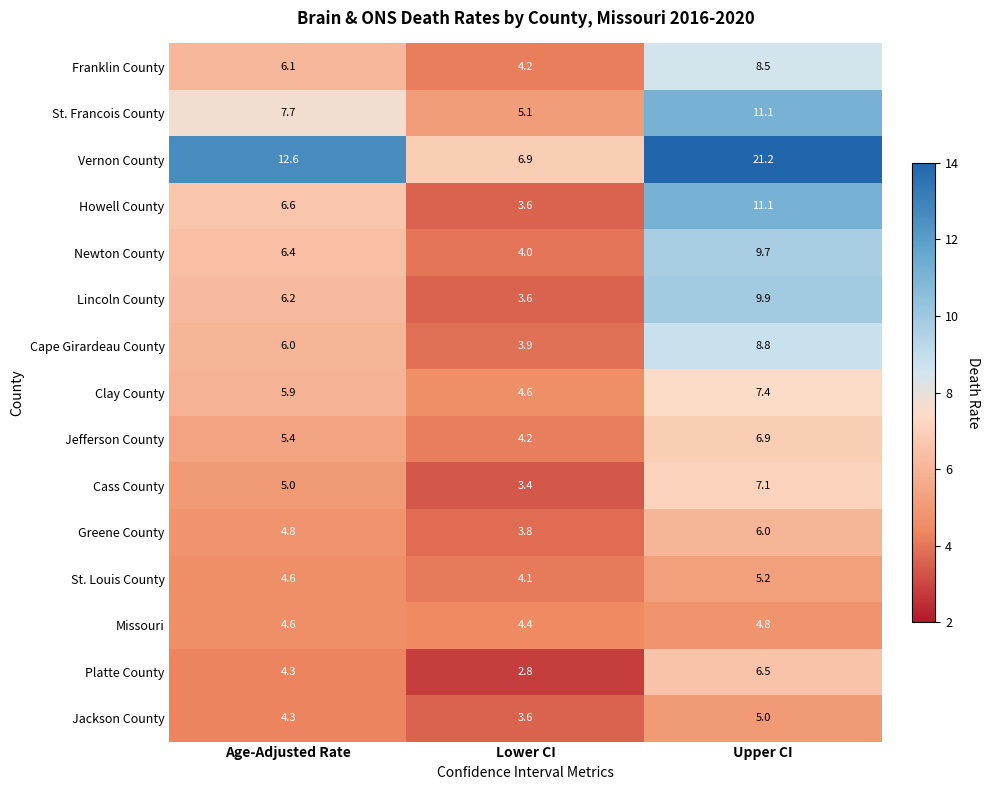

What is the approximate value of Newton County at Lower CI?

4.0